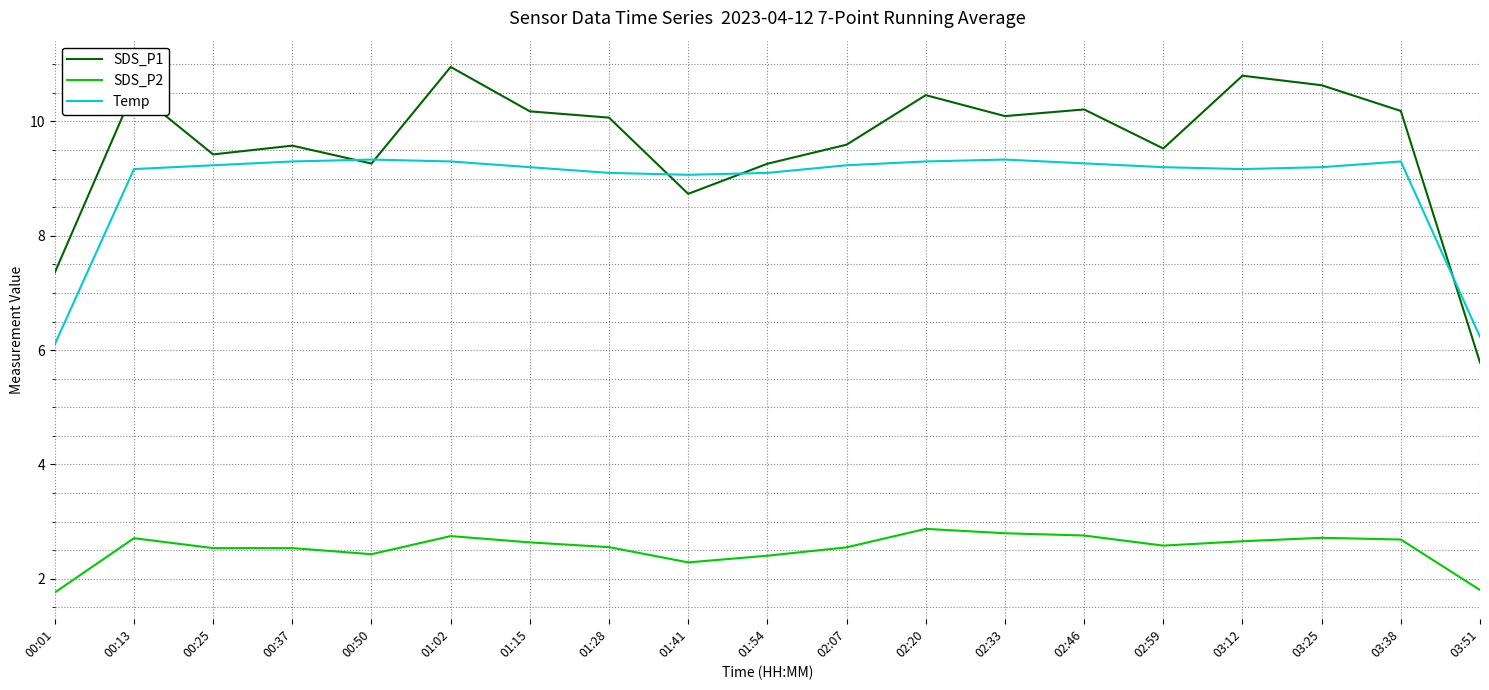

What is the difference between the highest and lowest values at 03:25?

7.9